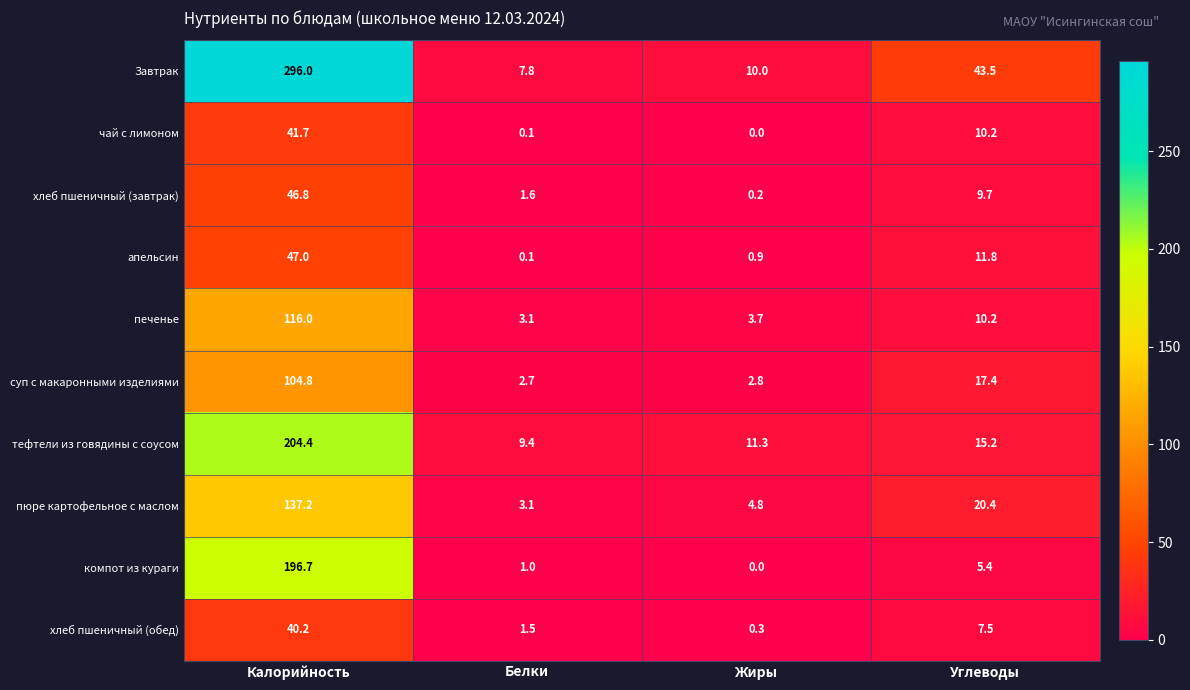

Between Калорийность and Углеводы, which series saw the biggest shift?

Завтрак